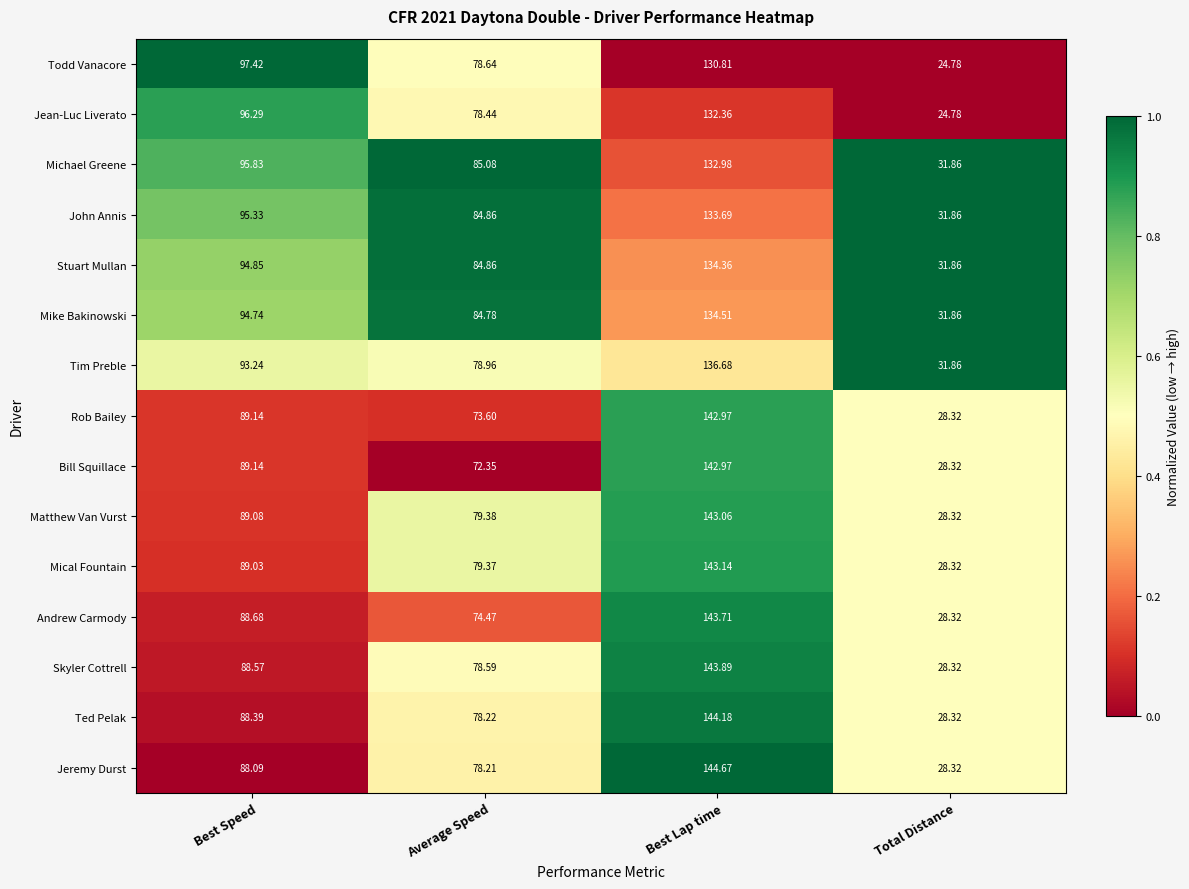

List the labels in order of Michael Greene value, smallest first.

Total Distance, Average Speed, Best Speed, Best Lap time